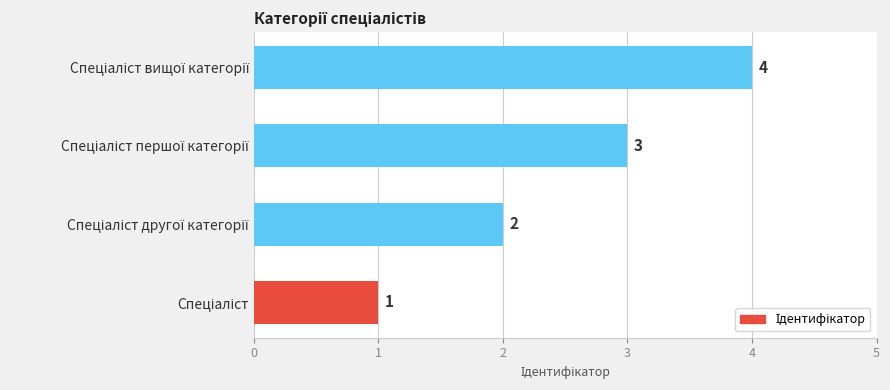

What is the sum of all values?

10